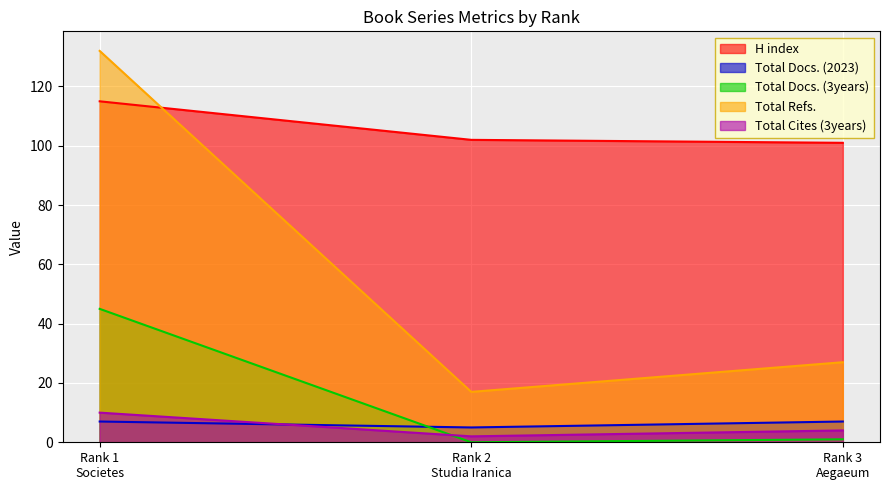

What is the greatest value displayed?

132